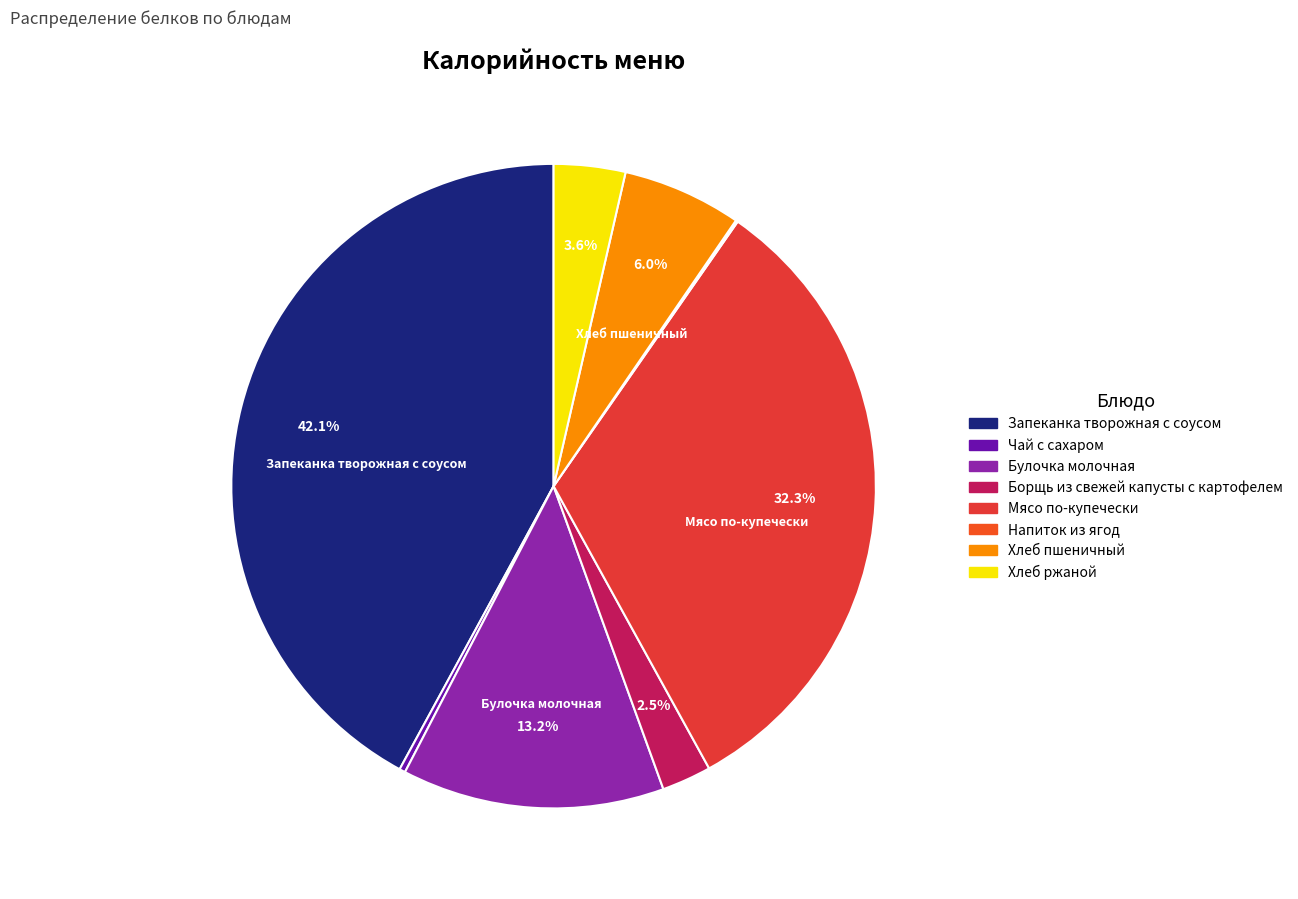

Count the number of slices in the pie.

8